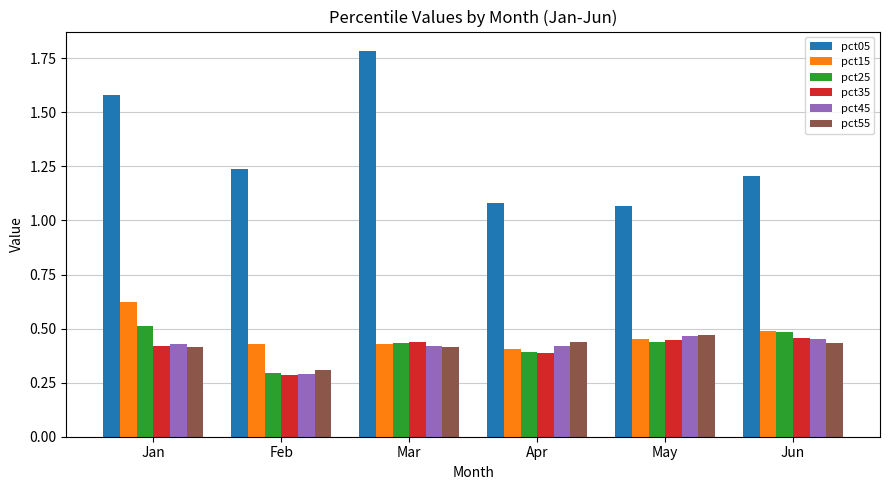

The pct25 series shows 0.8 at Jan. True or false?

False